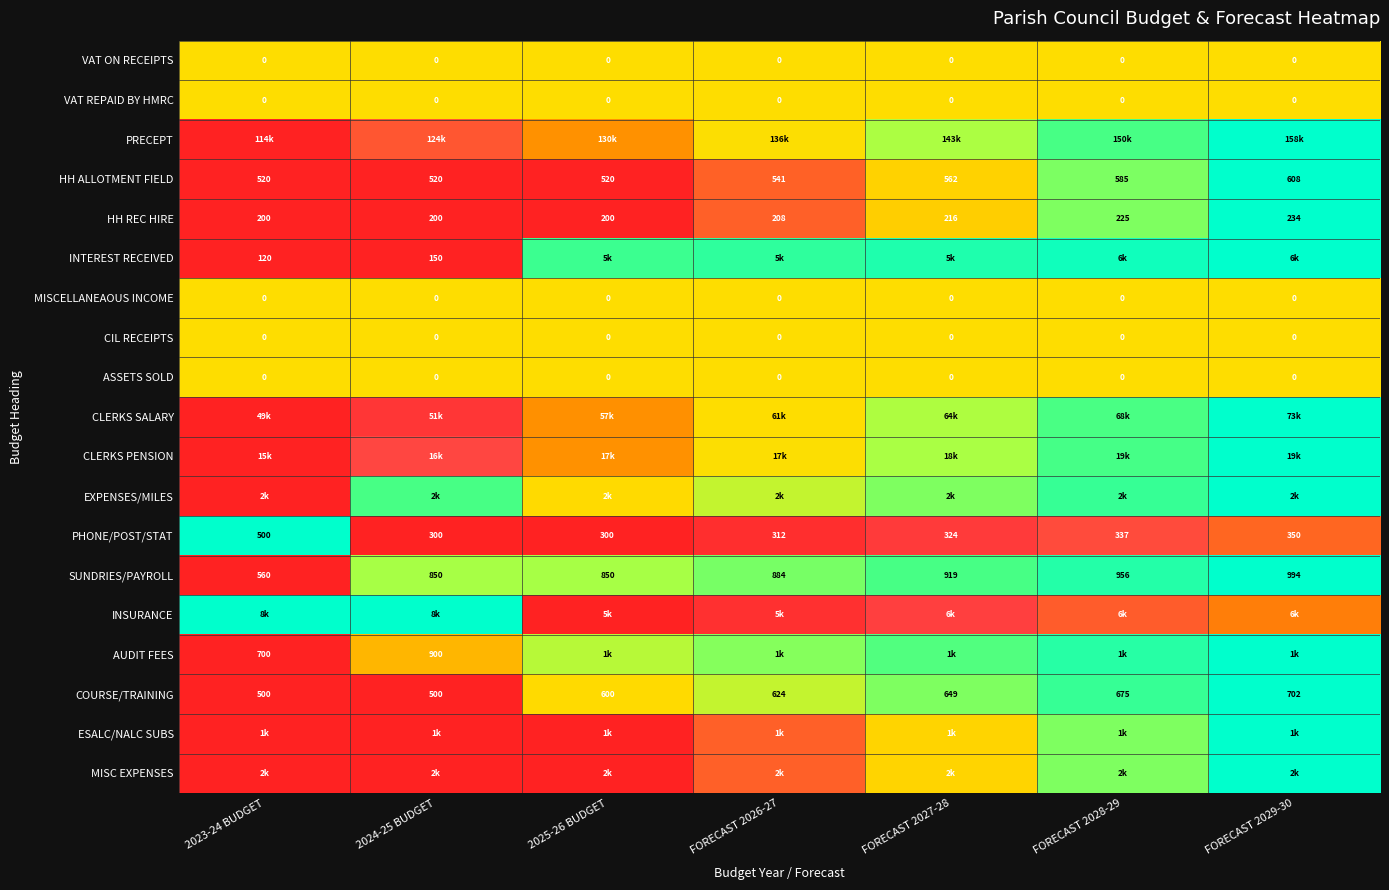

How many categories are shown in the chart?

7